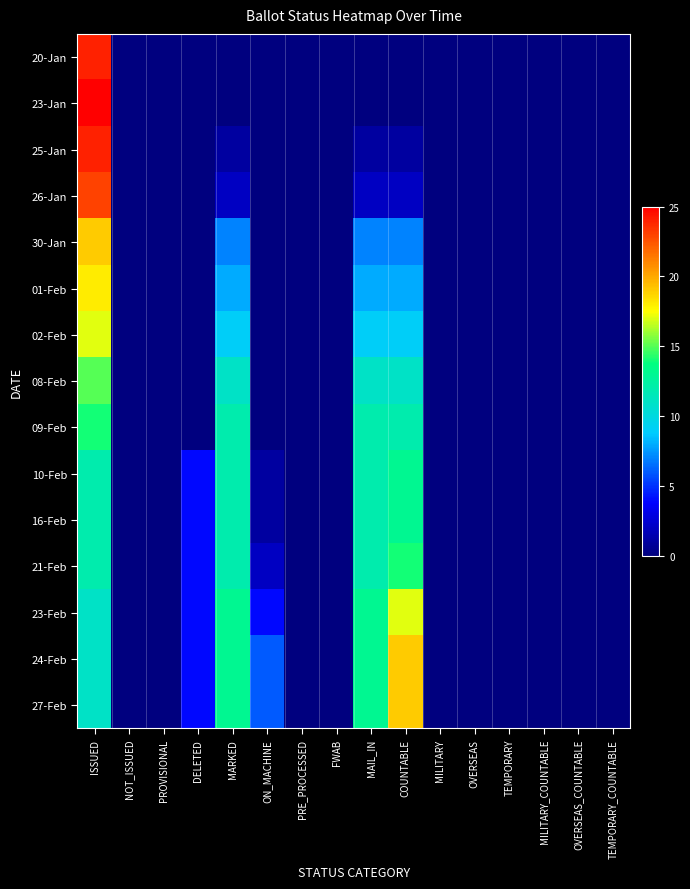

Reading left to right, list all the values displayed in this chart.

20-Jan: ISSUED=24	NOT_ISSUED=0	PROVISIONAL=0	DELETED=0	MARKED=0	ON_MACHINE=0	PRE_PROCESSED=0	FWAB=0	MAIL_IN=0	COUNTABLE=0	MILITARY=0	OVERSEAS=0	TEMPORARY=0	MILITARY_COUNTABLE=0	OVERSEAS_COUNTABLE=0	TEMPORARY_COUNTABLE=0
23-Jan: ISSUED=25	NOT_ISSUED=0	PROVISIONAL=0	DELETED=0	MARKED=0	ON_MACHINE=0	PRE_PROCESSED=0	FWAB=0	MAIL_IN=0	COUNTABLE=0	MILITARY=0	OVERSEAS=0	TEMPORARY=0	MILITARY_COUNTABLE=0	OVERSEAS_COUNTABLE=0	TEMPORARY_COUNTABLE=0
25-Jan: ISSUED=24	NOT_ISSUED=0	PROVISIONAL=0	DELETED=0	MARKED=1	ON_MACHINE=0	PRE_PROCESSED=0	FWAB=0	MAIL_IN=1	COUNTABLE=1	MILITARY=0	OVERSEAS=0	TEMPORARY=0	MILITARY_COUNTABLE=0	OVERSEAS_COUNTABLE=0	TEMPORARY_COUNTABLE=0
26-Jan: ISSUED=23	NOT_ISSUED=0	PROVISIONAL=0	DELETED=0	MARKED=2	ON_MACHINE=0	PRE_PROCESSED=0	FWAB=0	MAIL_IN=2	COUNTABLE=2	MILITARY=0	OVERSEAS=0	TEMPORARY=0	MILITARY_COUNTABLE=0	OVERSEAS_COUNTABLE=0	TEMPORARY_COUNTABLE=0
30-Jan: ISSUED=19	NOT_ISSUED=0	PROVISIONAL=0	DELETED=0	MARKED=7	ON_MACHINE=0	PRE_PROCESSED=0	FWAB=0	MAIL_IN=7	COUNTABLE=7	MILITARY=0	OVERSEAS=0	TEMPORARY=0	MILITARY_COUNTABLE=0	OVERSEAS_COUNTABLE=0	TEMPORARY_COUNTABLE=0
01-Feb: ISSUED=18	NOT_ISSUED=0	PROVISIONAL=0	DELETED=0	MARKED=8	ON_MACHINE=0	PRE_PROCESSED=0	FWAB=0	MAIL_IN=8	COUNTABLE=8	MILITARY=0	OVERSEAS=0	TEMPORARY=0	MILITARY_COUNTABLE=0	OVERSEAS_COUNTABLE=0	TEMPORARY_COUNTABLE=0
02-Feb: ISSUED=17	NOT_ISSUED=0	PROVISIONAL=0	DELETED=0	MARKED=9	ON_MACHINE=0	PRE_PROCESSED=0	FWAB=0	MAIL_IN=9	COUNTABLE=9	MILITARY=0	OVERSEAS=0	TEMPORARY=0	MILITARY_COUNTABLE=0	OVERSEAS_COUNTABLE=0	TEMPORARY_COUNTABLE=0
08-Feb: ISSUED=15	NOT_ISSUED=0	PROVISIONAL=0	DELETED=0	MARKED=11	ON_MACHINE=0	PRE_PROCESSED=0	FWAB=0	MAIL_IN=11	COUNTABLE=11	MILITARY=0	OVERSEAS=0	TEMPORARY=0	MILITARY_COUNTABLE=0	OVERSEAS_COUNTABLE=0	TEMPORARY_COUNTABLE=0
09-Feb: ISSUED=14	NOT_ISSUED=0	PROVISIONAL=0	DELETED=0	MARKED=12	ON_MACHINE=0	PRE_PROCESSED=0	FWAB=0	MAIL_IN=12	COUNTABLE=12	MILITARY=0	OVERSEAS=0	TEMPORARY=0	MILITARY_COUNTABLE=0	OVERSEAS_COUNTABLE=0	TEMPORARY_COUNTABLE=0
10-Feb: ISSUED=12	NOT_ISSUED=0	PROVISIONAL=0	DELETED=4	MARKED=12	ON_MACHINE=1	PRE_PROCESSED=0	FWAB=0	MAIL_IN=12	COUNTABLE=13	MILITARY=0	OVERSEAS=0	TEMPORARY=0	MILITARY_COUNTABLE=0	OVERSEAS_COUNTABLE=0	TEMPORARY_COUNTABLE=0
16-Feb: ISSUED=12	NOT_ISSUED=0	PROVISIONAL=0	DELETED=4	MARKED=12	ON_MACHINE=1	PRE_PROCESSED=0	FWAB=0	MAIL_IN=12	COUNTABLE=13	MILITARY=0	OVERSEAS=0	TEMPORARY=0	MILITARY_COUNTABLE=0	OVERSEAS_COUNTABLE=0	TEMPORARY_COUNTABLE=0
21-Feb: ISSUED=12	NOT_ISSUED=0	PROVISIONAL=0	DELETED=4	MARKED=12	ON_MACHINE=2	PRE_PROCESSED=0	FWAB=0	MAIL_IN=12	COUNTABLE=14	MILITARY=0	OVERSEAS=0	TEMPORARY=0	MILITARY_COUNTABLE=0	OVERSEAS_COUNTABLE=0	TEMPORARY_COUNTABLE=0
23-Feb: ISSUED=11	NOT_ISSUED=0	PROVISIONAL=0	DELETED=4	MARKED=13	ON_MACHINE=4	PRE_PROCESSED=0	FWAB=0	MAIL_IN=13	COUNTABLE=17	MILITARY=0	OVERSEAS=0	TEMPORARY=0	MILITARY_COUNTABLE=0	OVERSEAS_COUNTABLE=0	TEMPORARY_COUNTABLE=0
24-Feb: ISSUED=11	NOT_ISSUED=0	PROVISIONAL=0	DELETED=4	MARKED=13	ON_MACHINE=6	PRE_PROCESSED=0	FWAB=0	MAIL_IN=13	COUNTABLE=19	MILITARY=0	OVERSEAS=0	TEMPORARY=0	MILITARY_COUNTABLE=0	OVERSEAS_COUNTABLE=0	TEMPORARY_COUNTABLE=0
27-Feb: ISSUED=11	NOT_ISSUED=0	PROVISIONAL=0	DELETED=4	MARKED=13	ON_MACHINE=6	PRE_PROCESSED=0	FWAB=0	MAIL_IN=13	COUNTABLE=19	MILITARY=0	OVERSEAS=0	TEMPORARY=0	MILITARY_COUNTABLE=0	OVERSEAS_COUNTABLE=0	TEMPORARY_COUNTABLE=0